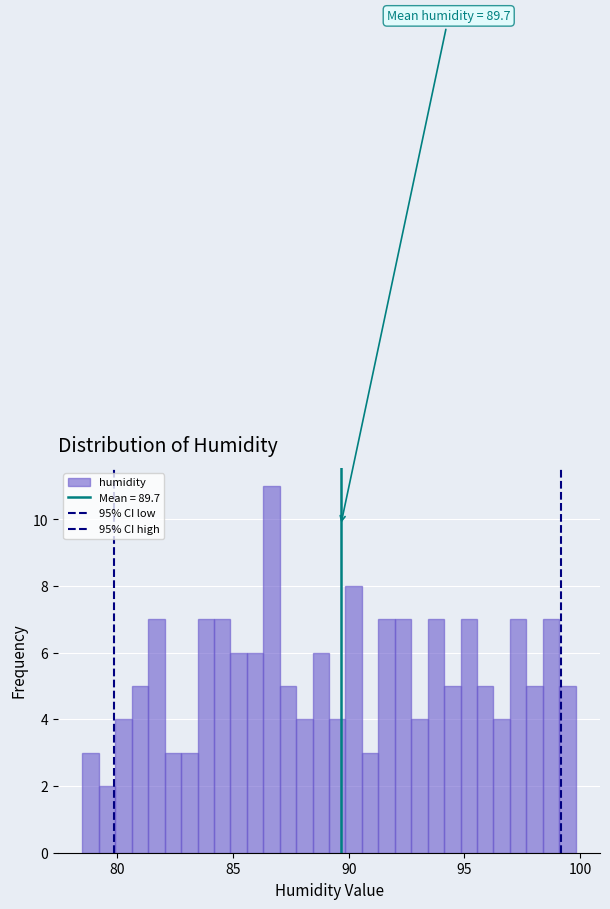

Read against the x-axis, roughly where is the centre of the tallest bar?

86.5